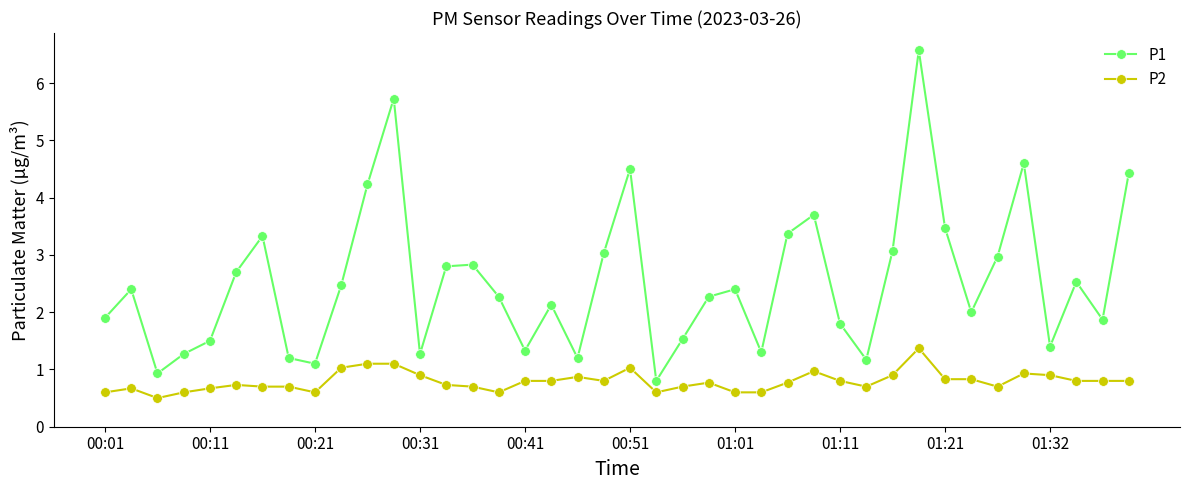

True or false: P1 has more than 2 points higher than both neighbors.

True